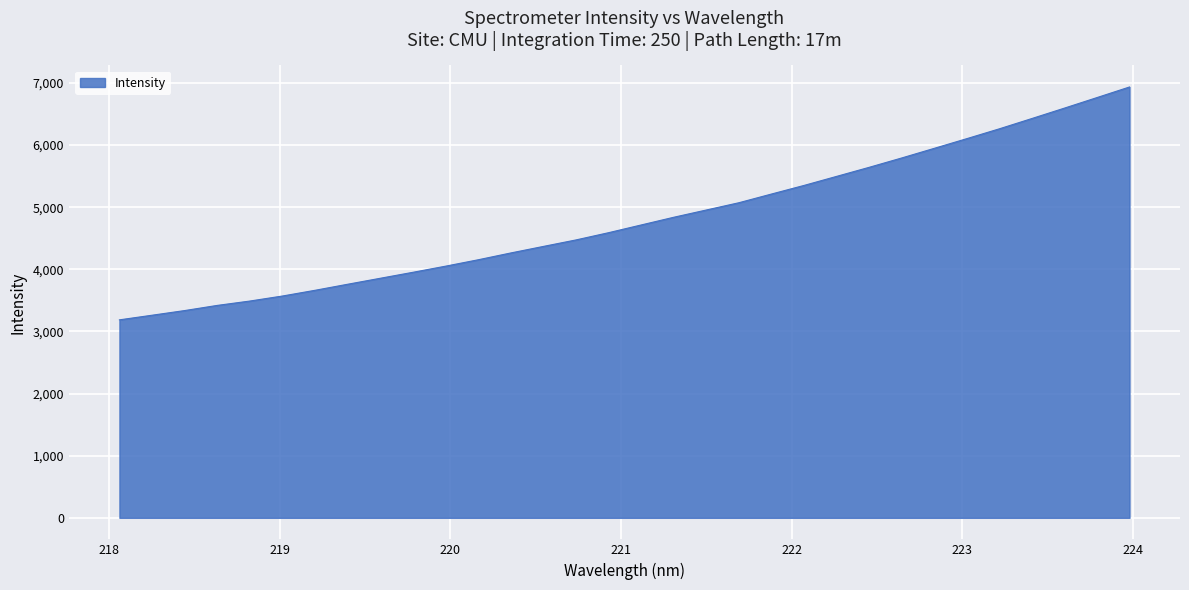

What is the maximum value shown in the chart?

6935.4